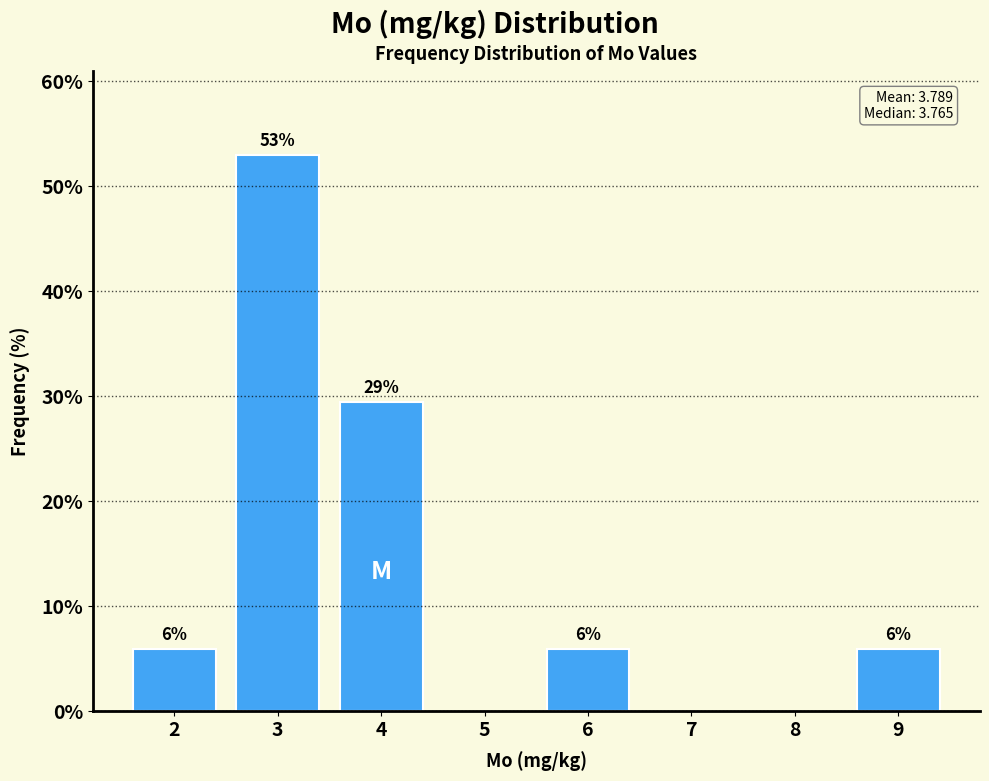

Does the chart contain any negative values?

No